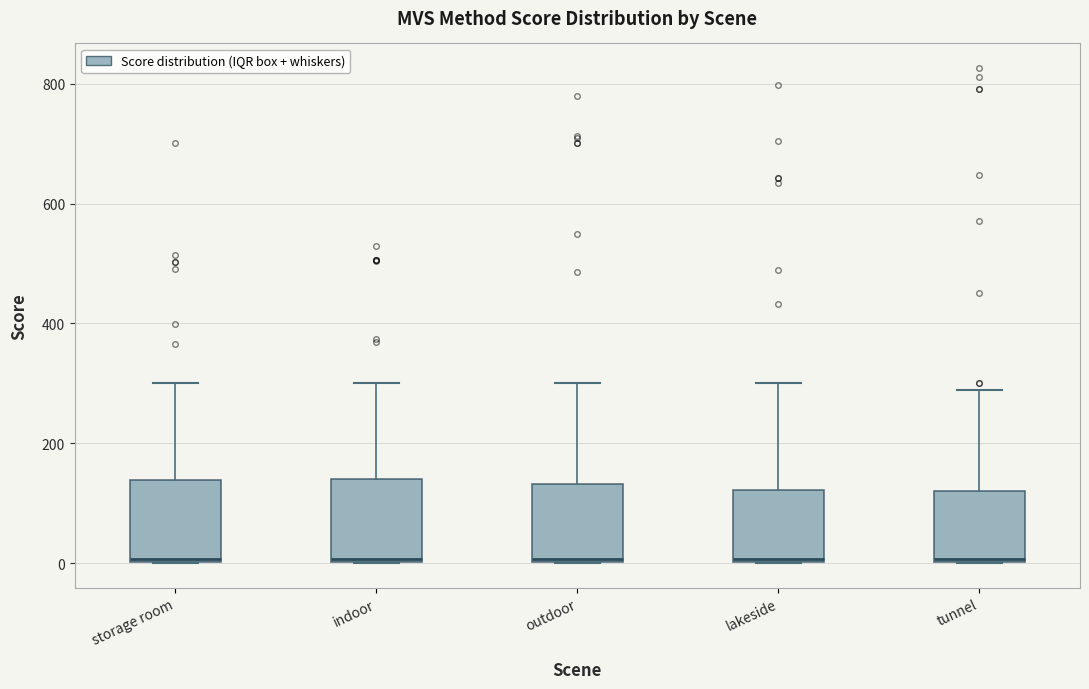

Reading left to right, read every box against the y-axis: the position of its median line, the range the box covers, and the ends of its whiskers. The values are not printed on the chart, so give them approximately, as read against the axis.

storage room: median 0 (just above the box's lower edge), box 0 to 140, whiskers 0 to 300
indoor: median 0 (just above the box's lower edge), box 0 to 140, whiskers 0 to 300
outdoor: median 0 (just above the box's lower edge), box 0 to 140, whiskers 0 to 300
lakeside: median 0 (just above the box's lower edge), box 0 to 120, whiskers 0 to 300
tunnel: median 0 (just above the box's lower edge), box 0 to 120, whiskers 0 to 280